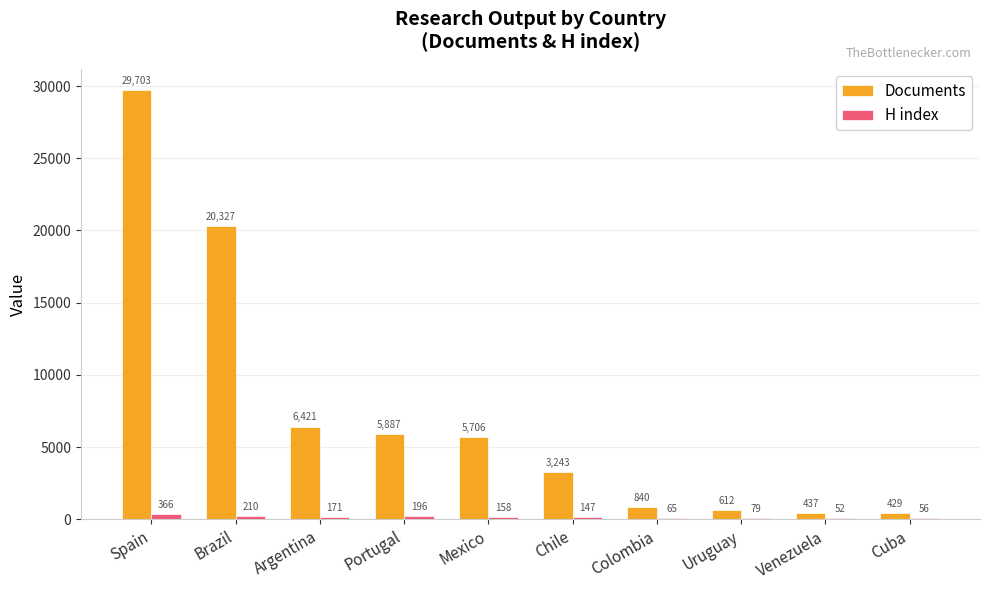

How many data points does each series have?

10